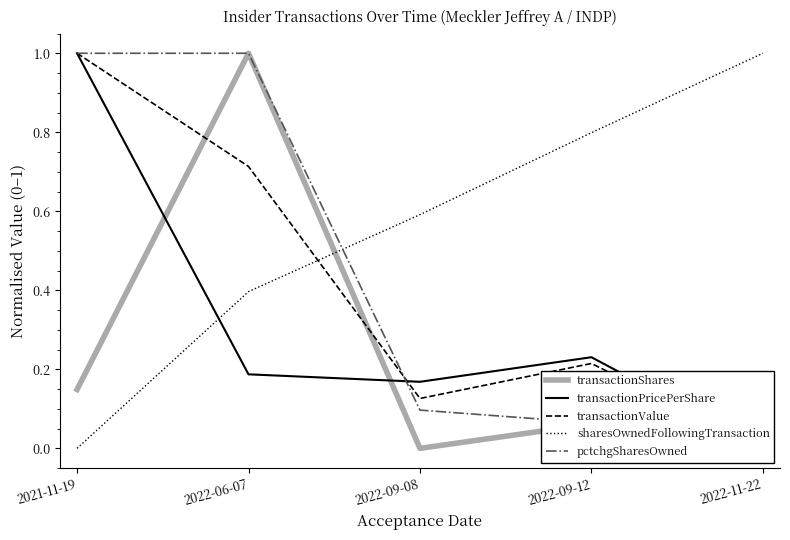

How many lines are shown in the chart?

5